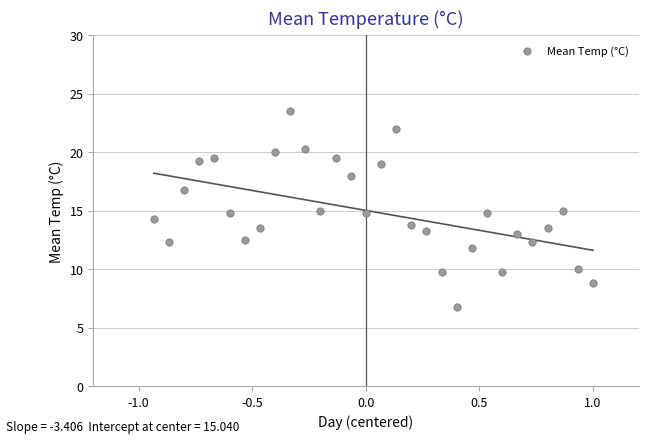

What is the range of X values (max minus min)?

1.9